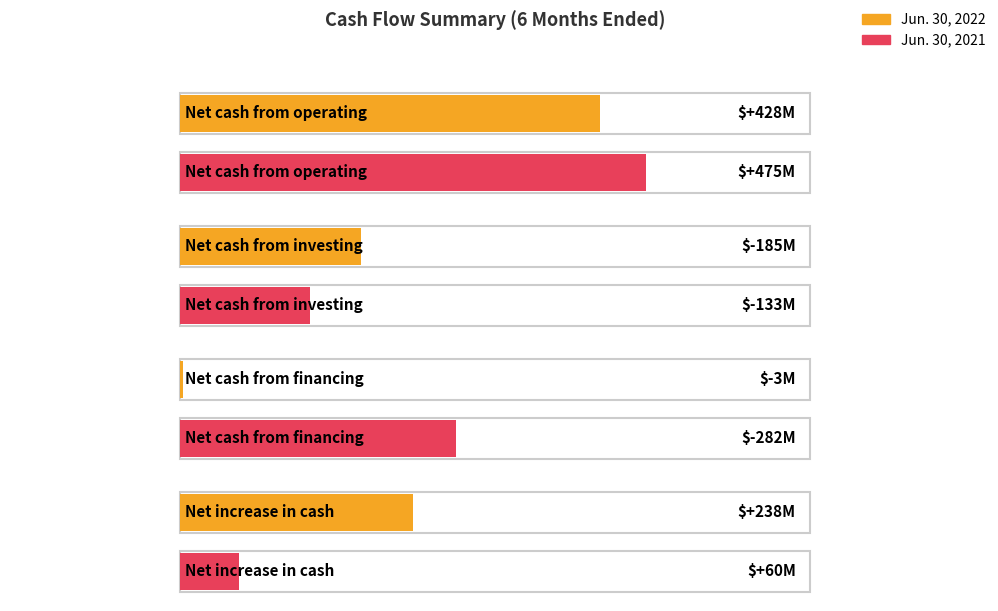

Rank the series by their maximum value, from highest to lowest.

Jun. 30, 2021, Jun. 30, 2022